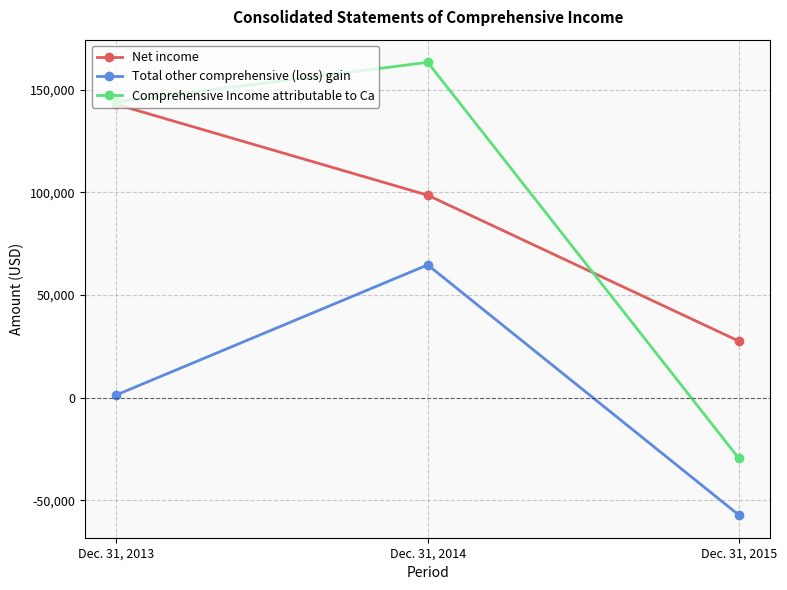

At which category is the sum across all series the highest?

Dec. 31, 2014